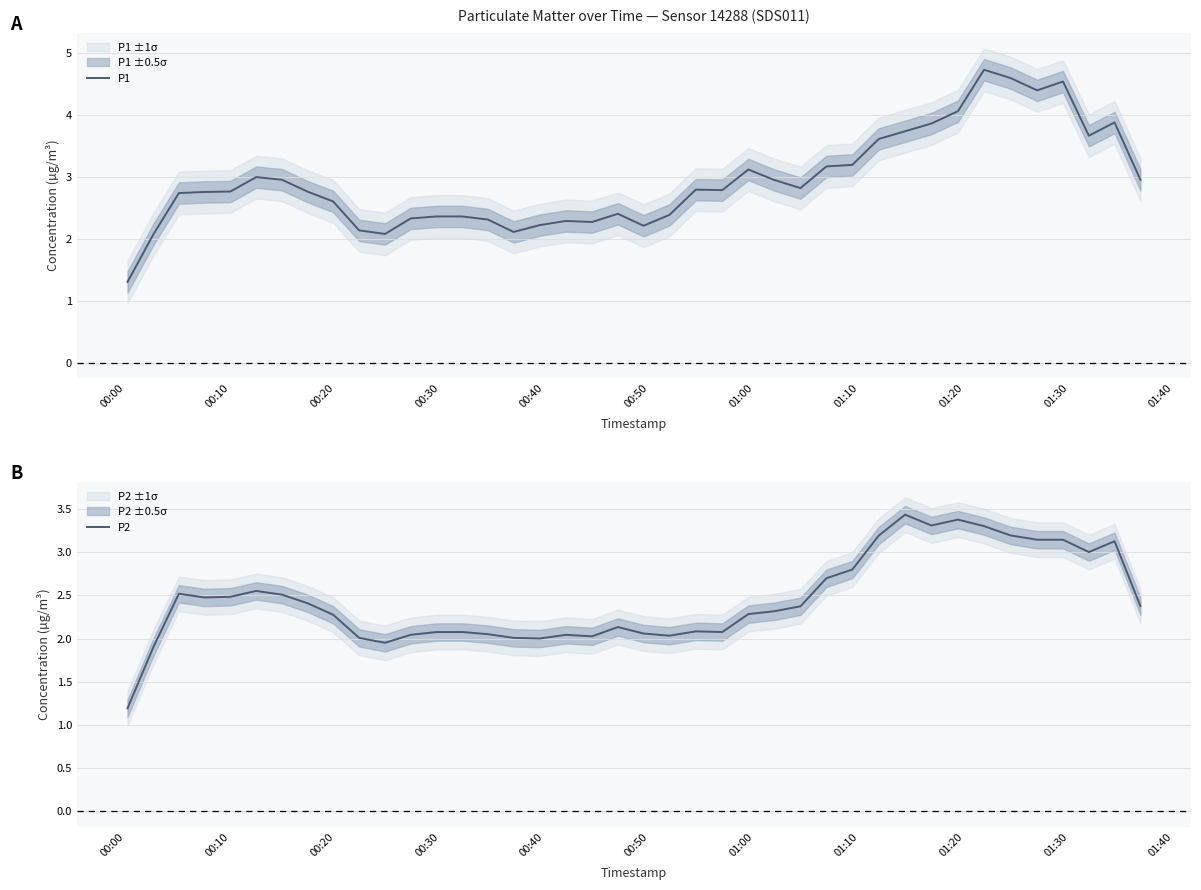

What is the maximum value for P1?

4.7